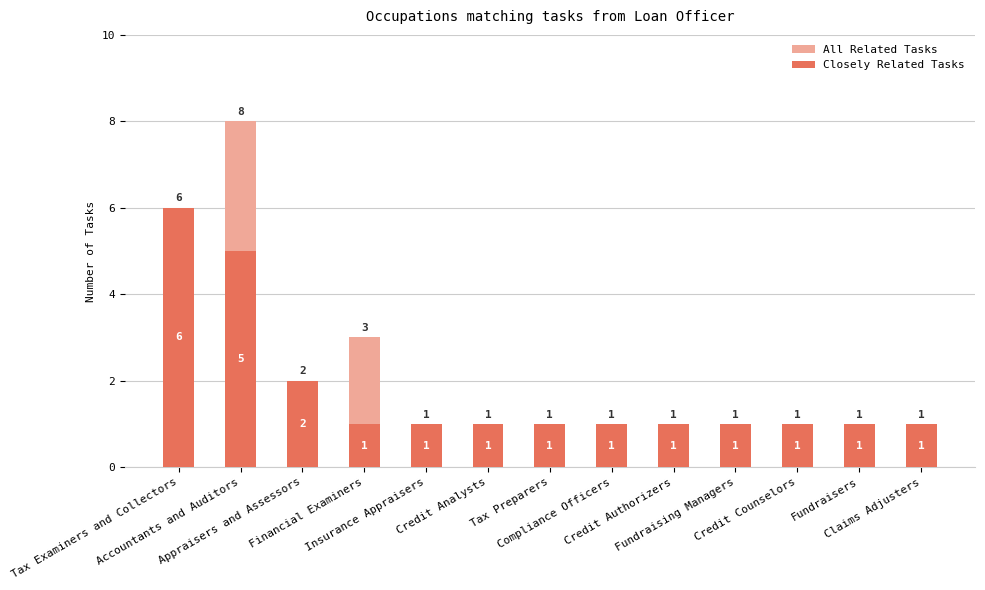

What is the sum of the Closely Related Tasks values at Appraisers and Assessors and Tax Examiners and Collectors?

8